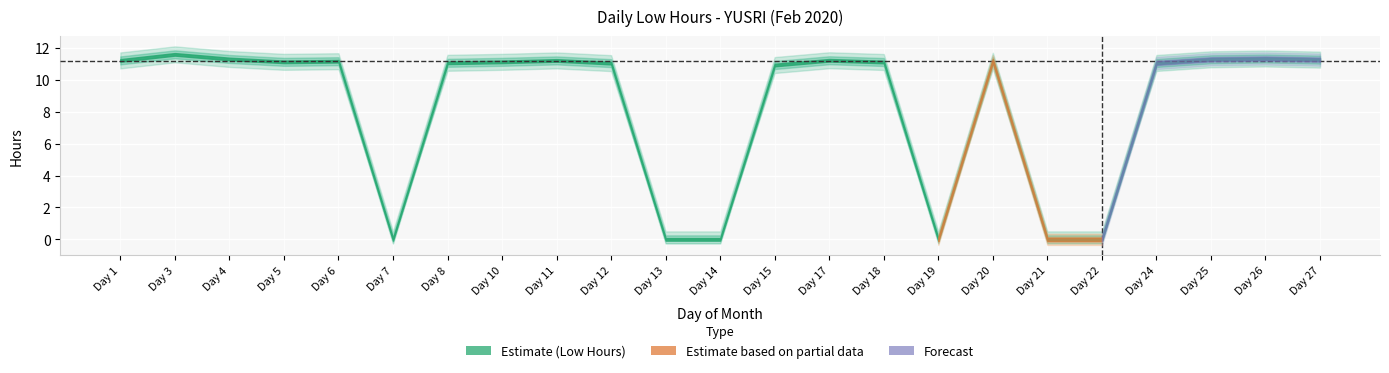

What is the value of the Lower Band point at the 13th from the left?

10.4